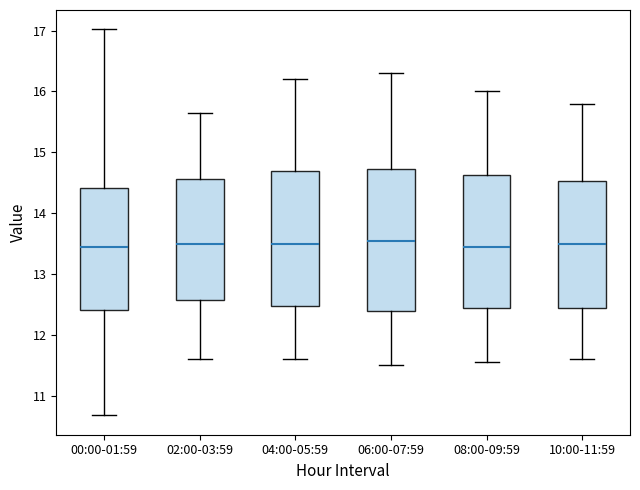

Reading left to right, read every box against the y-axis: the position of its median line, the range the box covers, and the ends of its whiskers. The values are not printed on the chart, so give them approximately, as read against the axis.

00:00-01:59: median 13.5, box 12.4 to 14.4, whiskers 10.7 to 17.0
02:00-03:59: median 13.5, box 12.6 to 14.6, whiskers 11.6 to 15.7
04:00-05:59: median 13.5, box 12.5 to 14.7, whiskers 11.6 to 16.2
06:00-07:59: median 13.6, box 12.4 to 14.7, whiskers 11.5 to 16.3
08:00-09:59: median 13.5, box 12.4 to 14.6, whiskers 11.6 to 16.0
10:00-11:59: median 13.5, box 12.4 to 14.5, whiskers 11.6 to 15.8